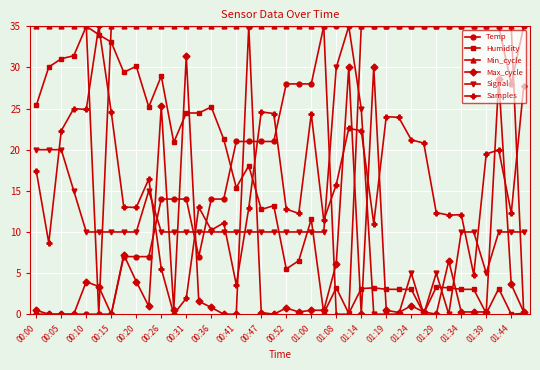

What is the greatest value displayed?

35.0